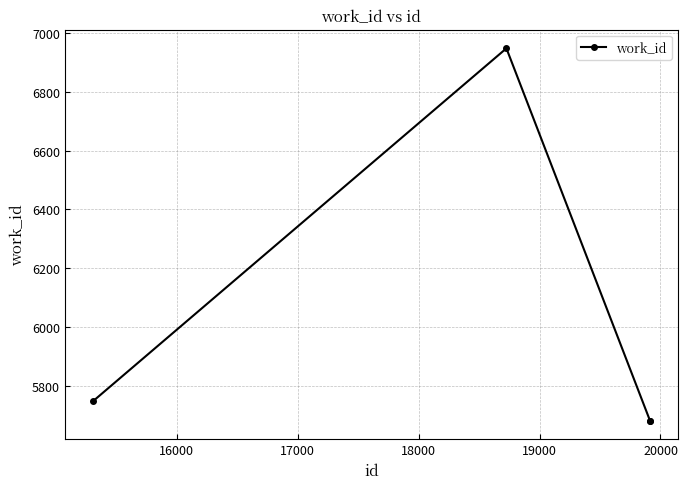

What is the difference between the maximum and minimum values?

1267